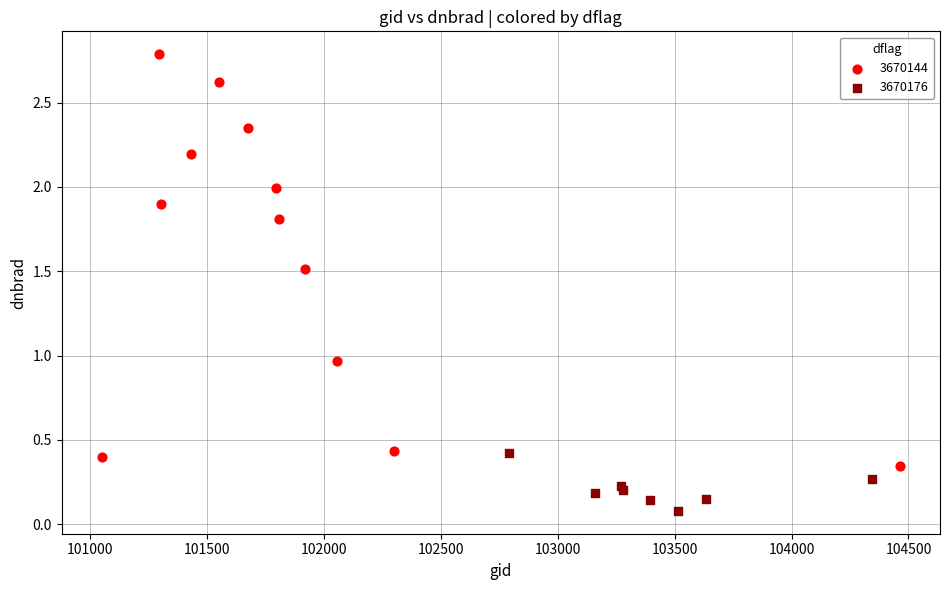

Which series has the widest spread of Y values?

3670144